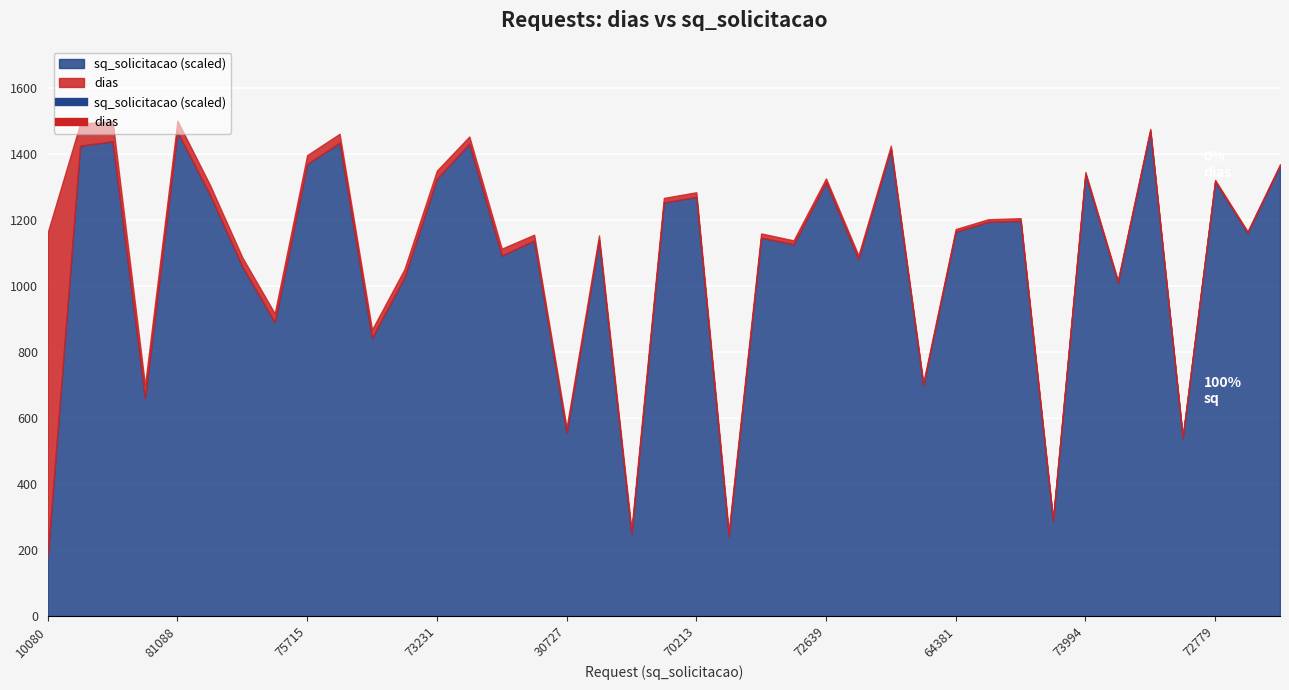

Reading left to right, list all the values displayed in this chart.

dias: 980	67	61	39	34	30	28	27	27	27	25	25	25	22	21	18	15	15	14	14	14	13	13	12	12	11	10	8	8	8	8	7	7	6	6	5	5	4	4
sq_solicitacao: 10080	78780	79520	36492	81088	70597	58551	49204	75715	79288	46595	56724	73231	79111	60381	62883	30727	62939	13694	69264	70213	13414	63369	62265	72639	59809	78246	38643	64381	66019	66201	15921	73994	55911	81276	29837	72779	64217	75452